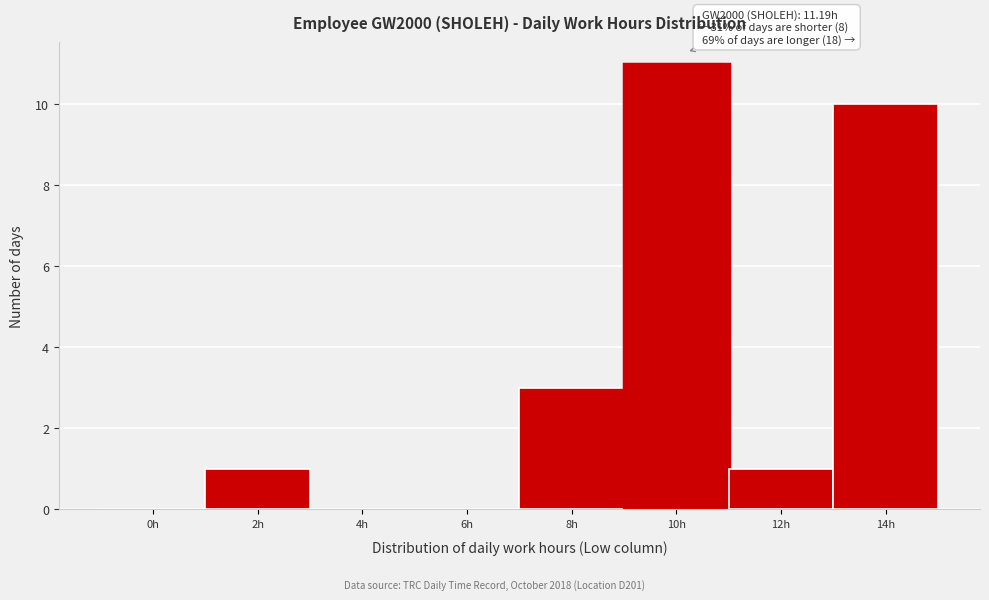

Reading left to right, what are all the values shown in this chart?

0h=0	2h=1	4h=0	6h=0	8h=3	10h=11	12h=1	14h=10